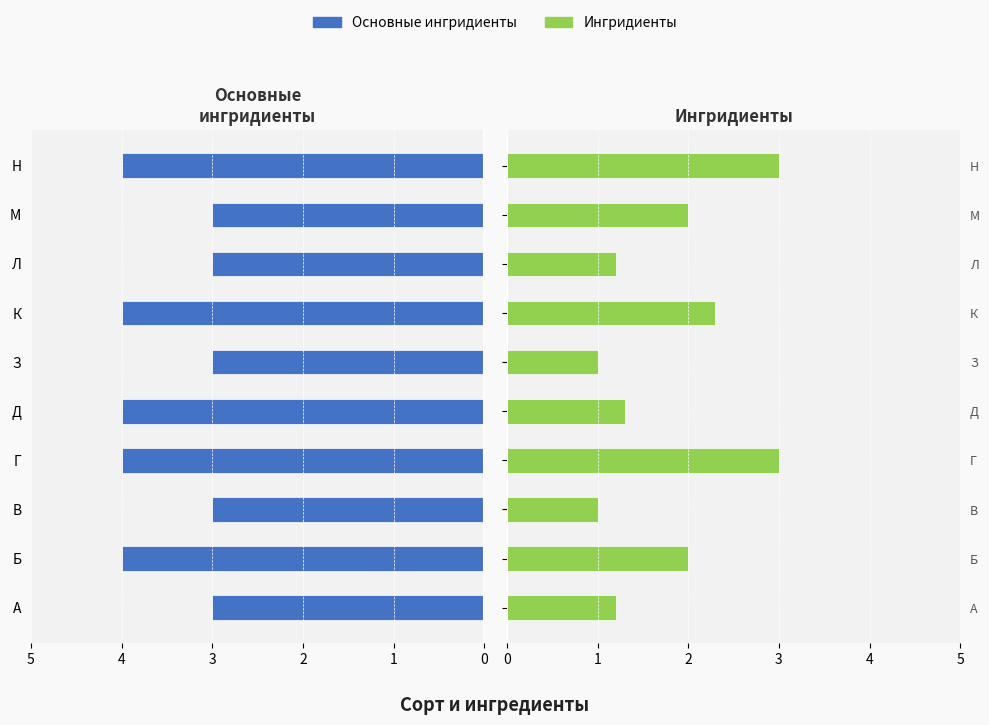

Which series has the largest range (max minus min)?

Ингридиенты